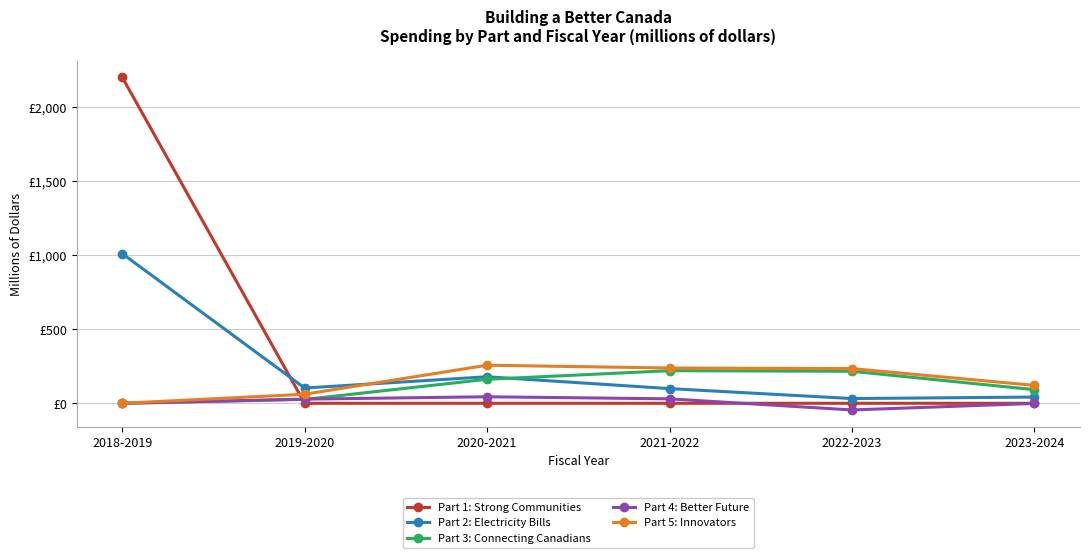

At which category is the sum across all series the highest?

2018-2019